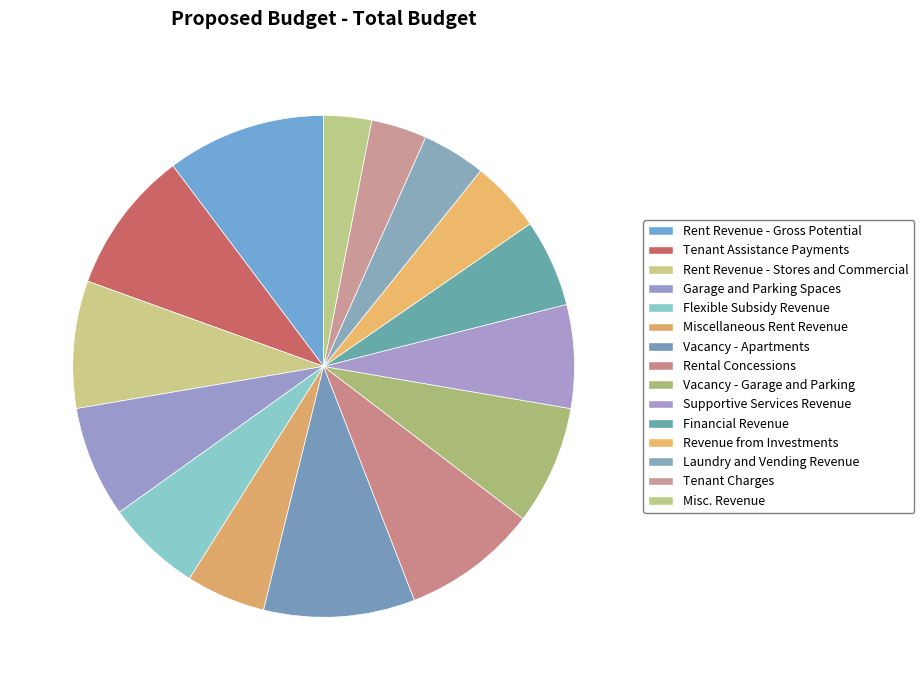

Approximately how many times larger is the value at Revenue from Investments compared to Rental Concessions?

0.5